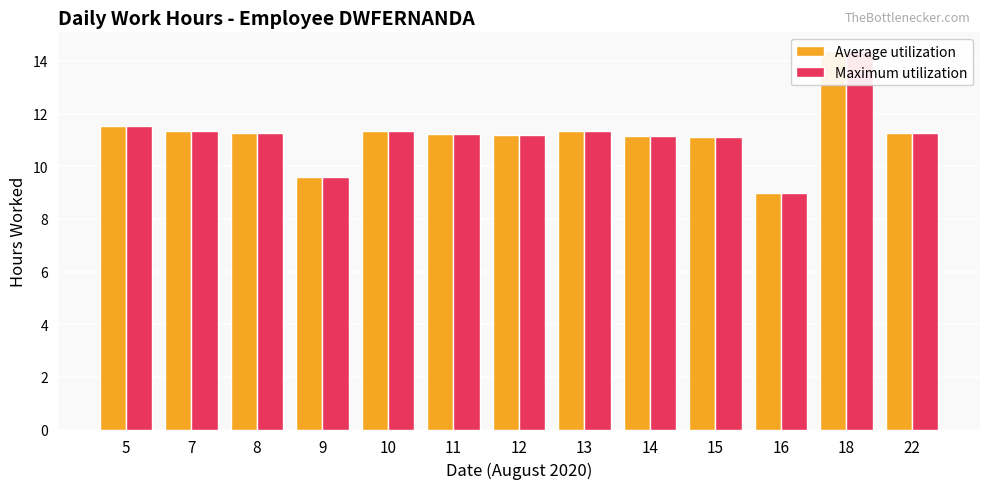

How many values in the Maximum utilization series exceed 11?

11